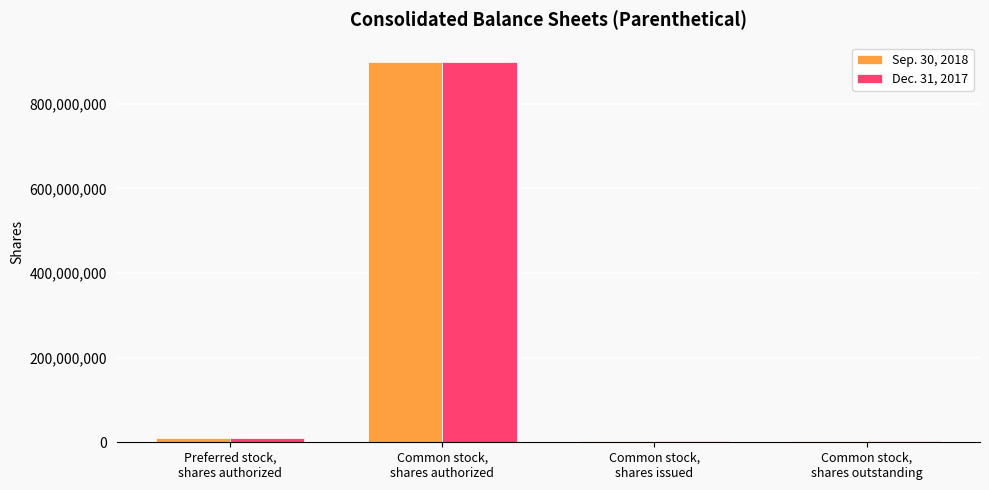

What is the label of the 2nd bar from the right?

Common stock,
shares issued